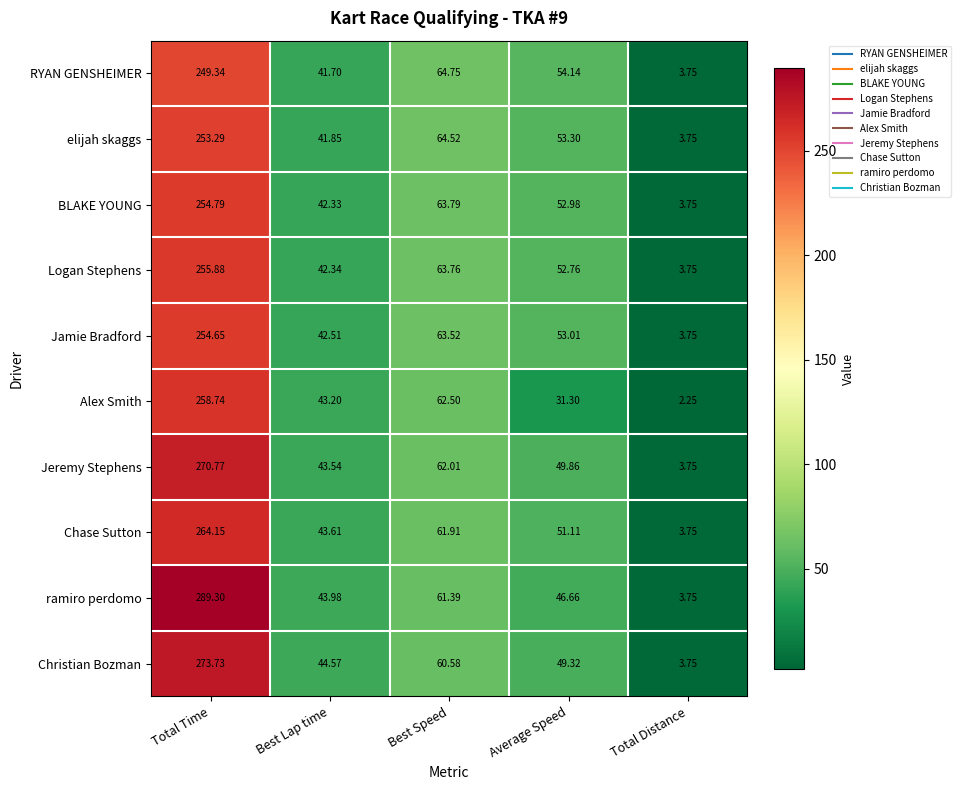

Rank the categories by ramiro perdomo value from highest to lowest.

Total Time, Best Speed, Average Speed, Best Lap time, Total Distance